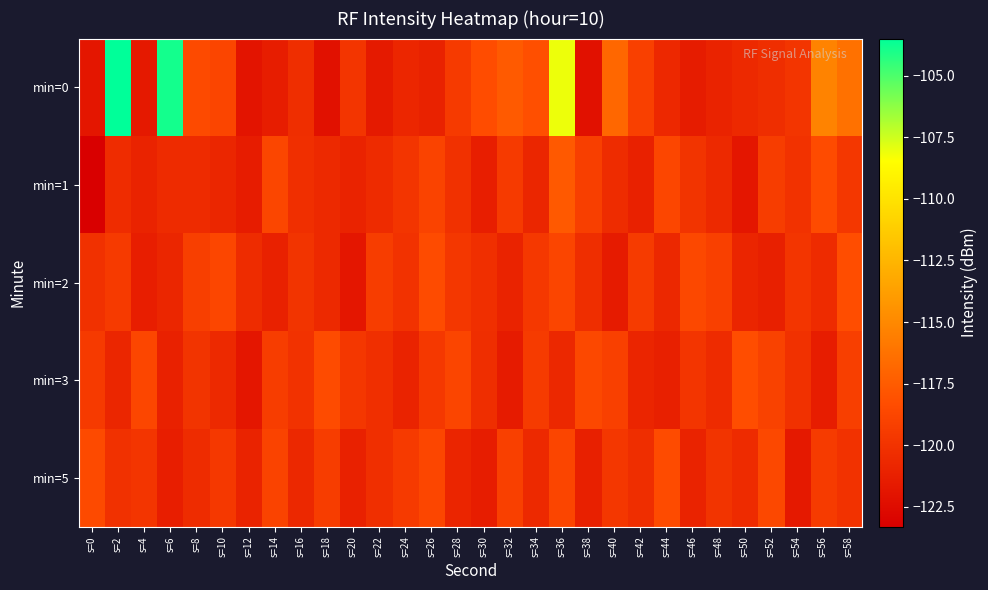

What is the maximum value shown in the chart?

-103.5